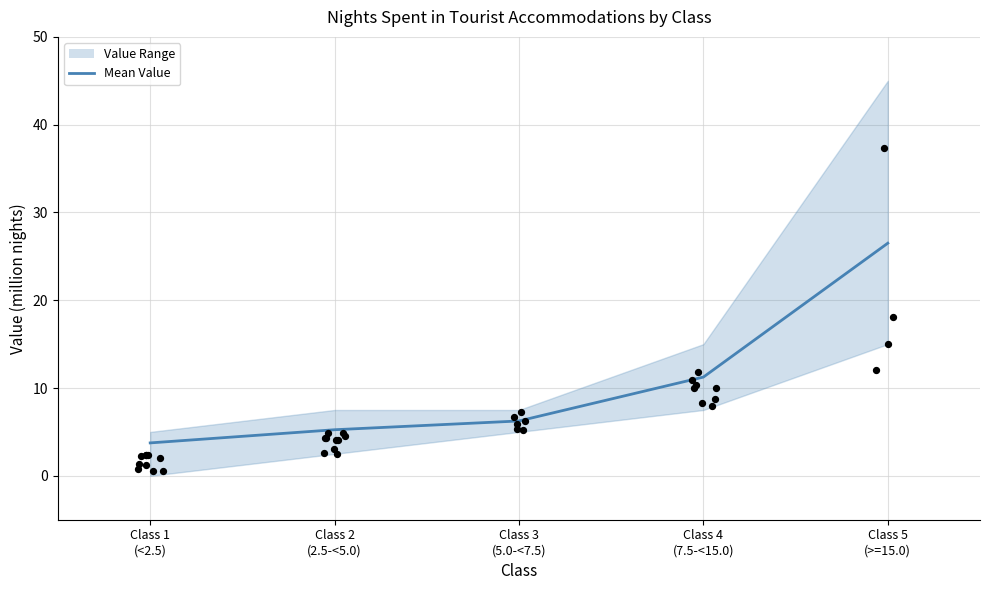

Between Class 2
(2.5-<5.0) and Class 1
(<2.5), which is larger?

Class 2
(2.5-<5.0)